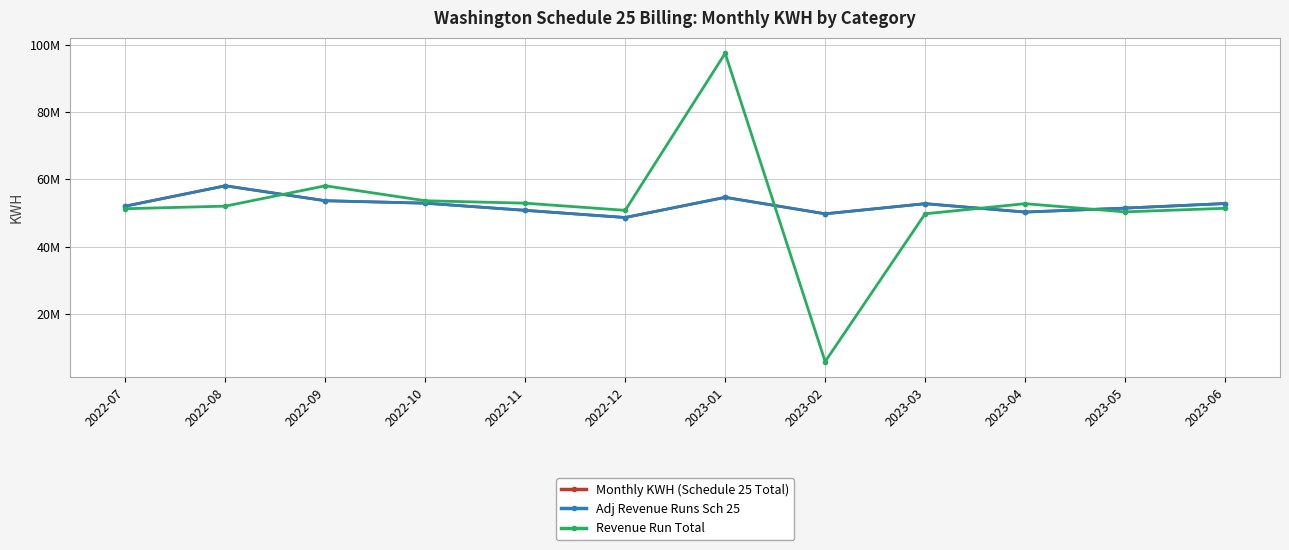

Is this an area chart (filled region under the line)?

No